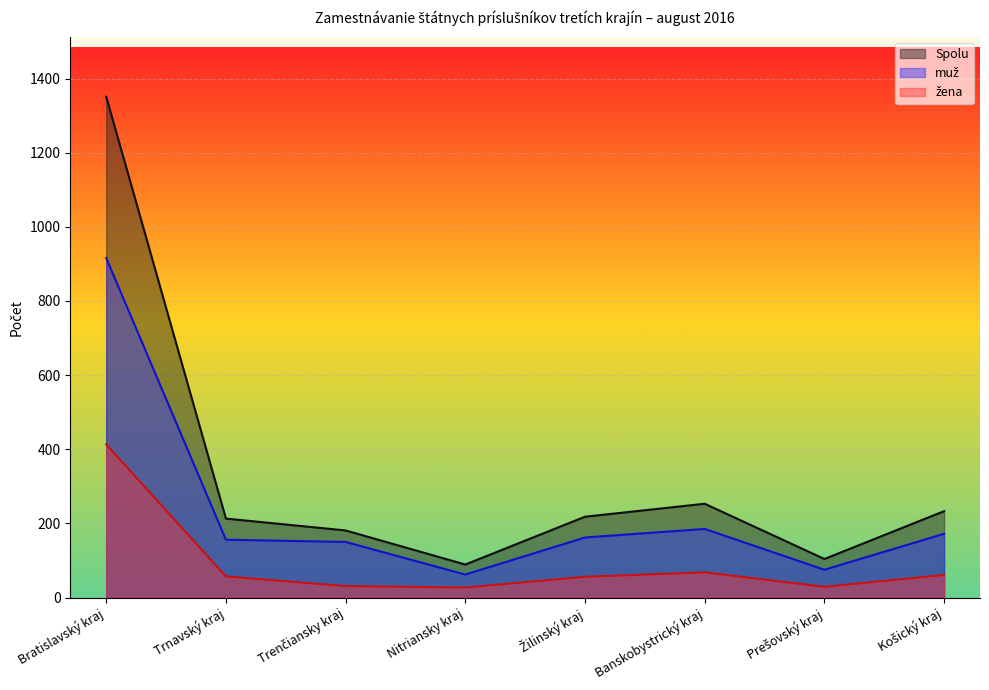

True or false: Spolu and muž intersect in this chart.

False